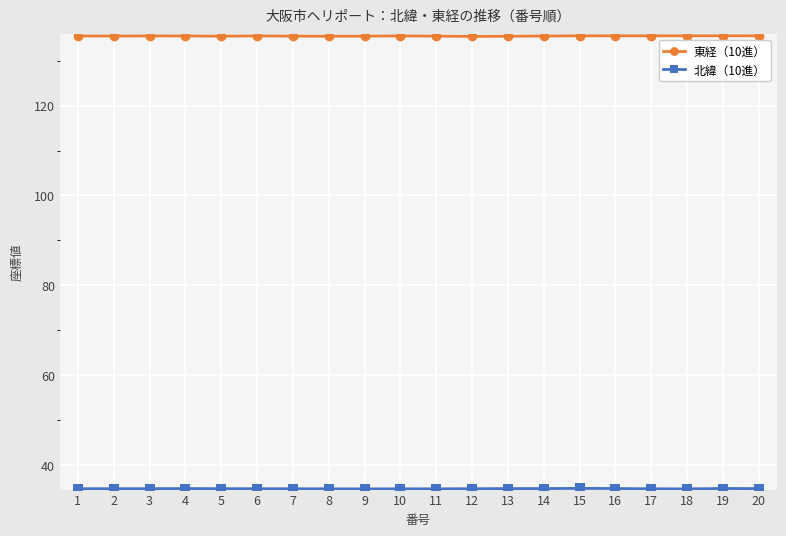

At how many categories does at least one series exceed 81?

20